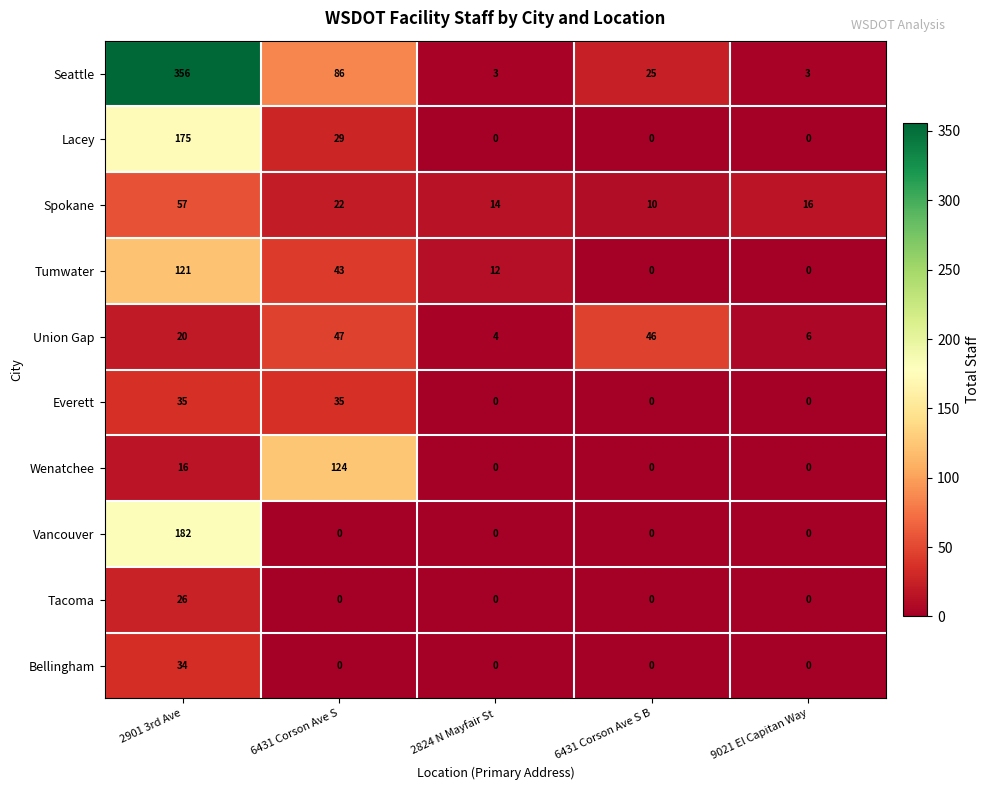

Is the value of Bellingham at 2901 3rd Ave greater than the value of Vancouver at 9021 El Capitan Way?

Yes